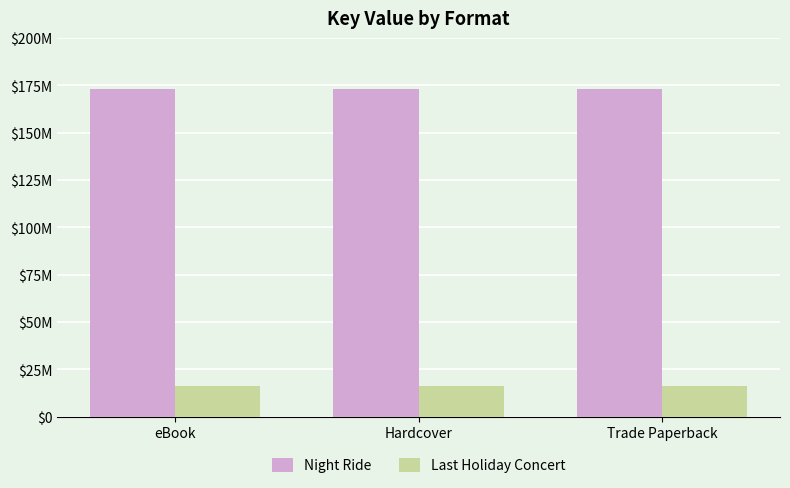

Reading left to right, transcribe all the data shown in this chart.

Night Ride: 173001217	173001217	173001217
Last Holiday Concert: 16221482	16221482	16221482